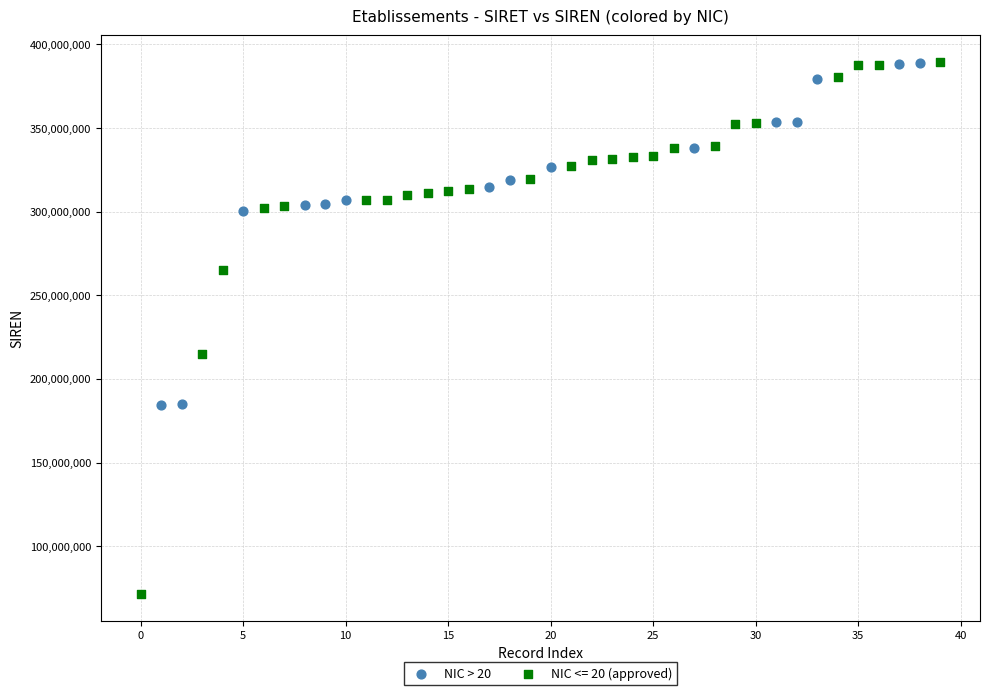

Which series contains the lowest Y value?

NIC <= 20 (approved)